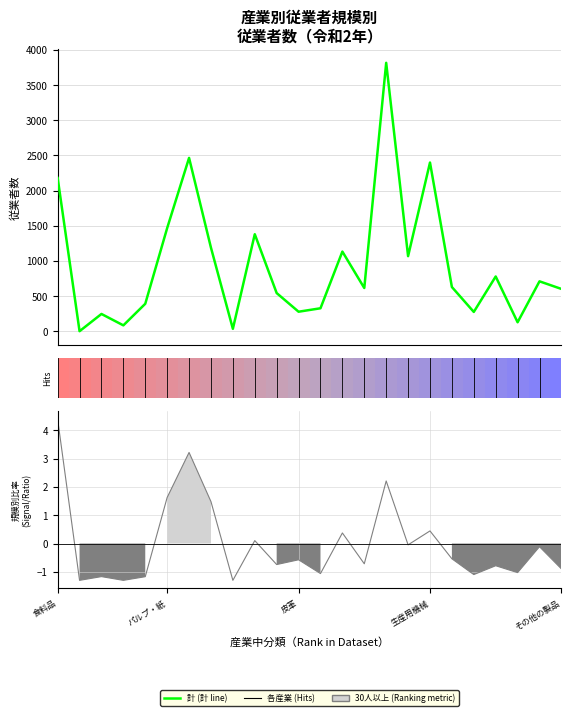

Which has a higher value, 21 or 19?

19